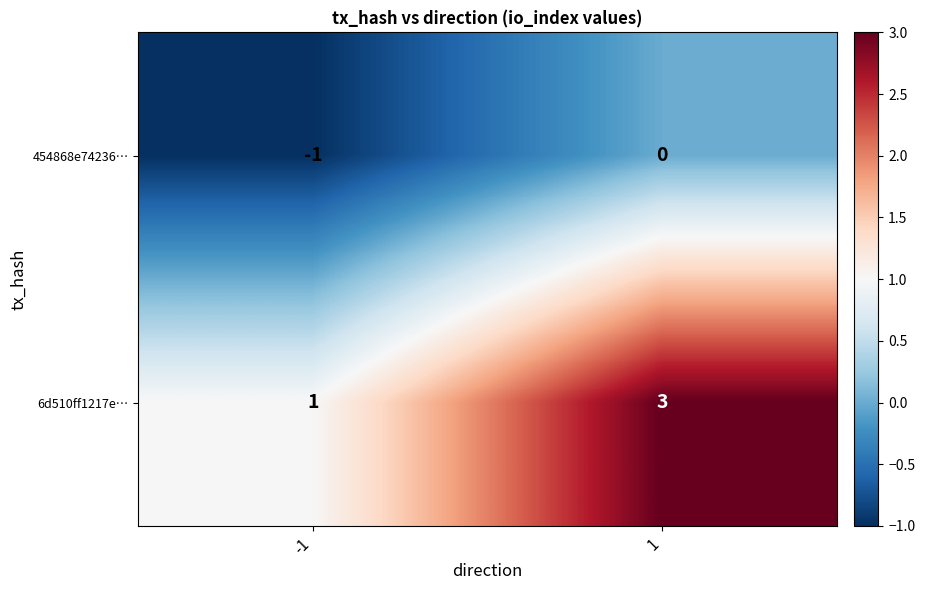

Is it true that 6d510ff1217e… equals 0 at -1?

False